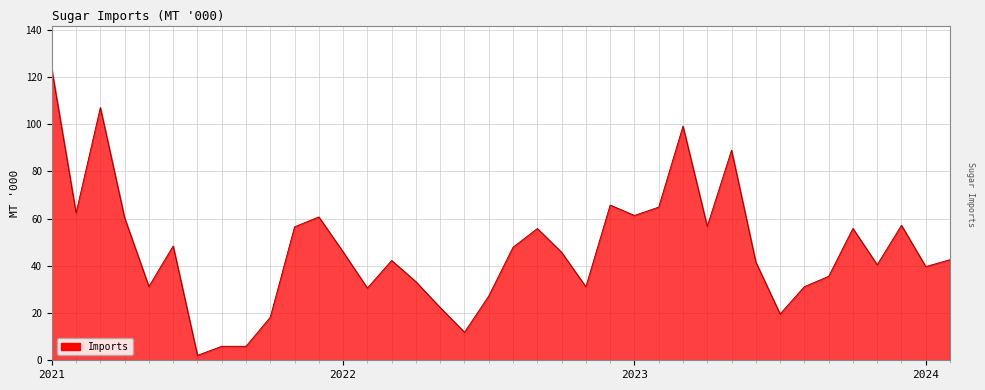

What is the difference between the maximum and minimum values?

121.2